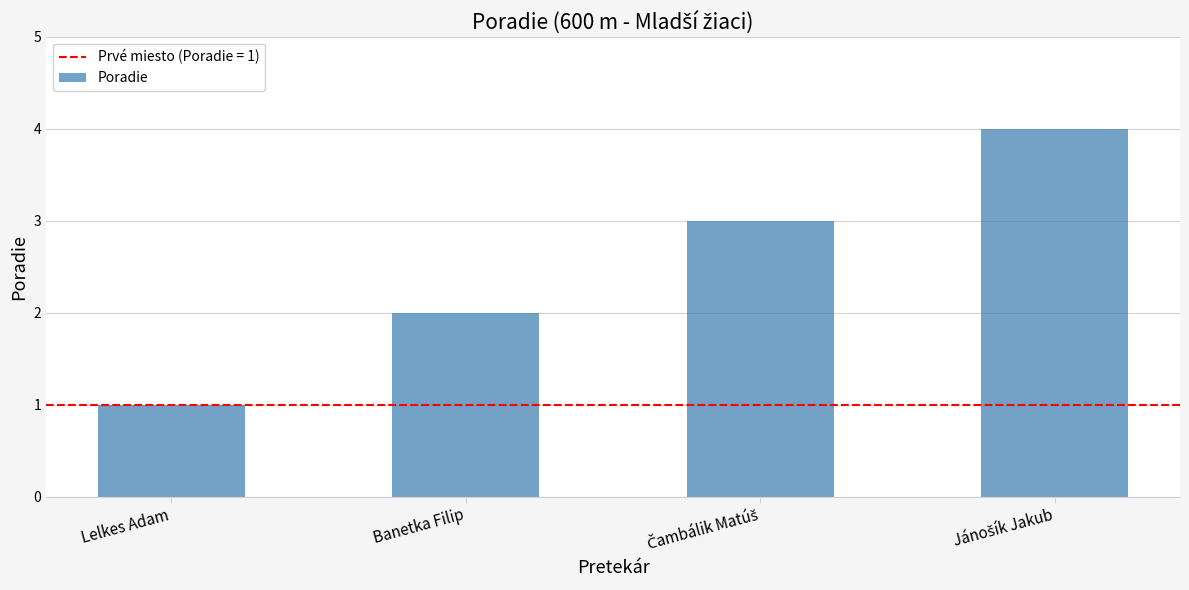

What is the sum of all values?

10